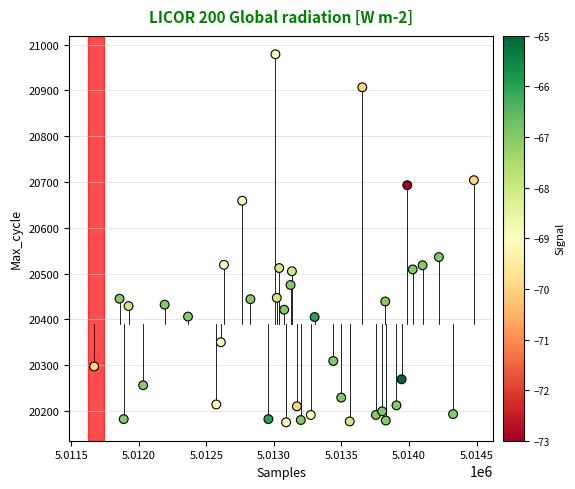

What Y value in the scatter plot is closest to 20577?

20536